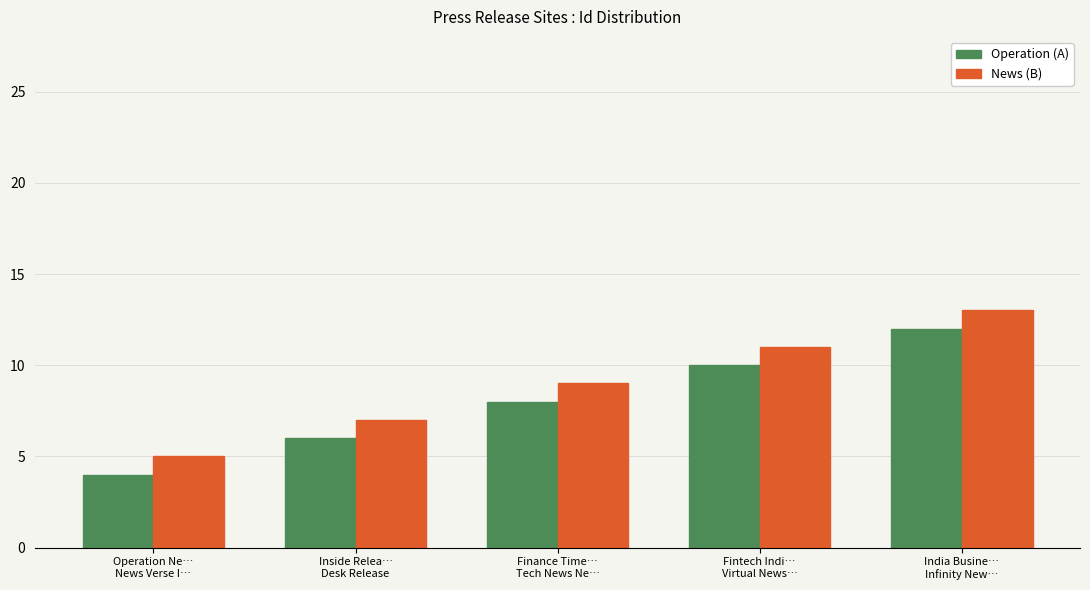

What is the label of the 4th bar from the right?

Inside Relea…
Desk Release